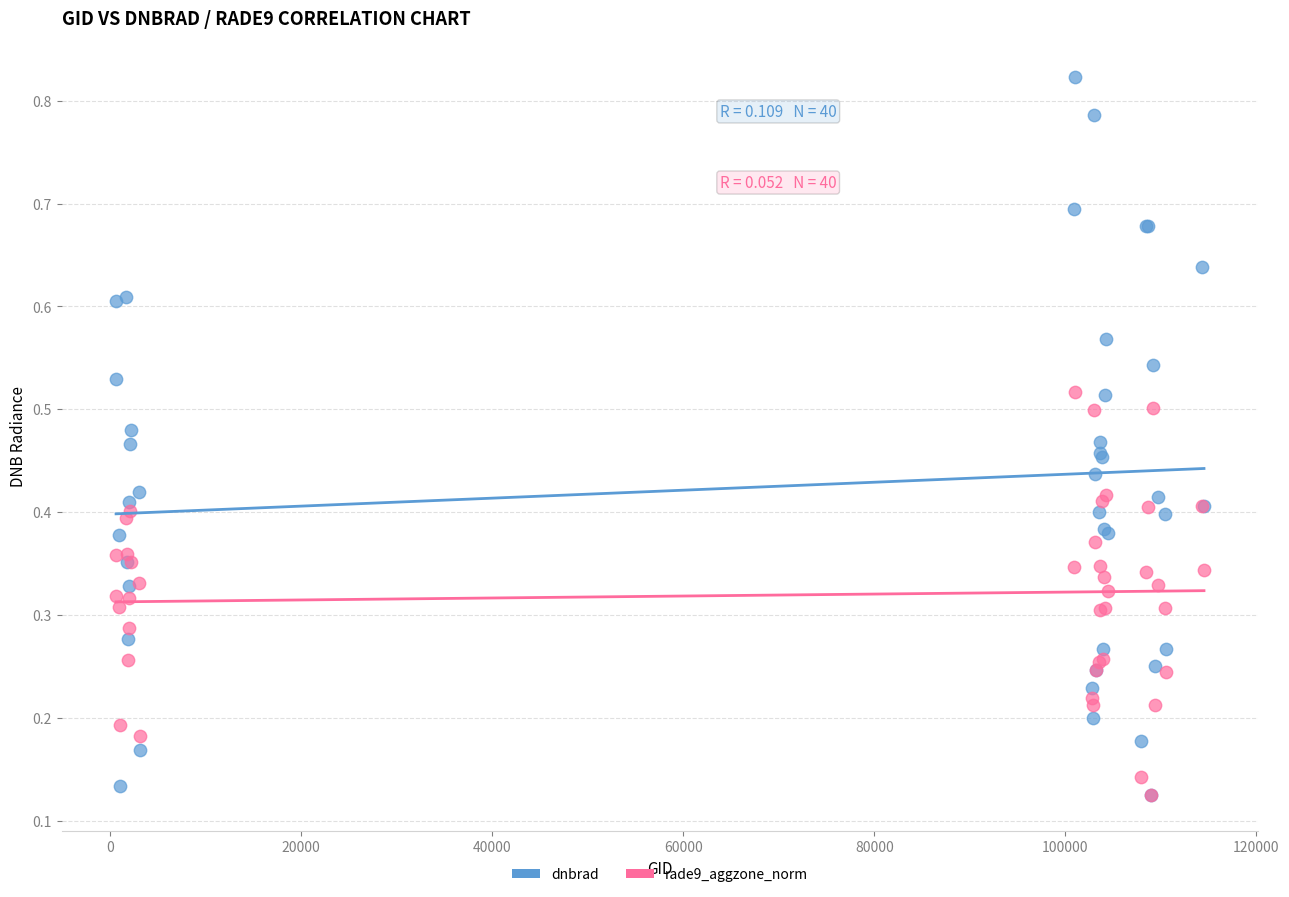

What are all the series names shown in the legend?

dnbrad, rade9_aggzone_norm